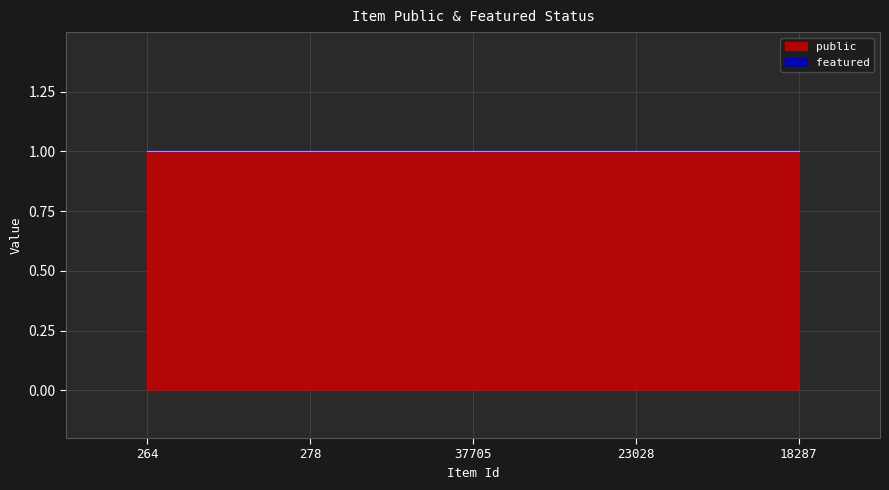

True or false: public and featured intersect in this chart.

False